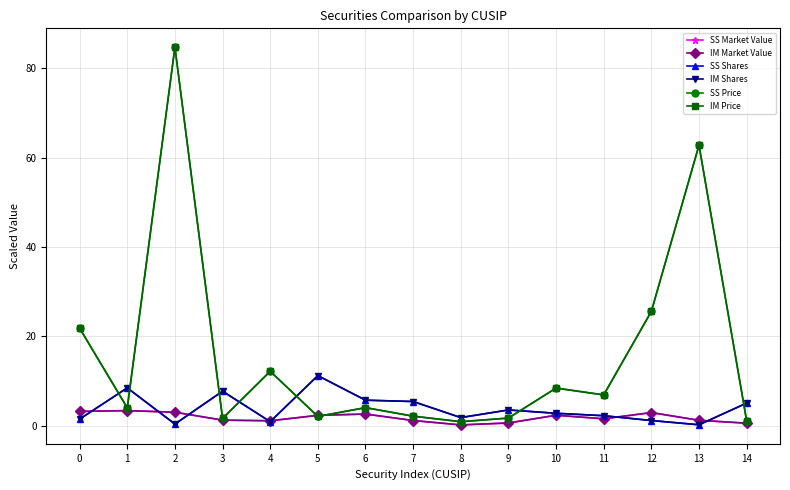

What is the value of the SS Market Value point at the 12th from the left?

1.5